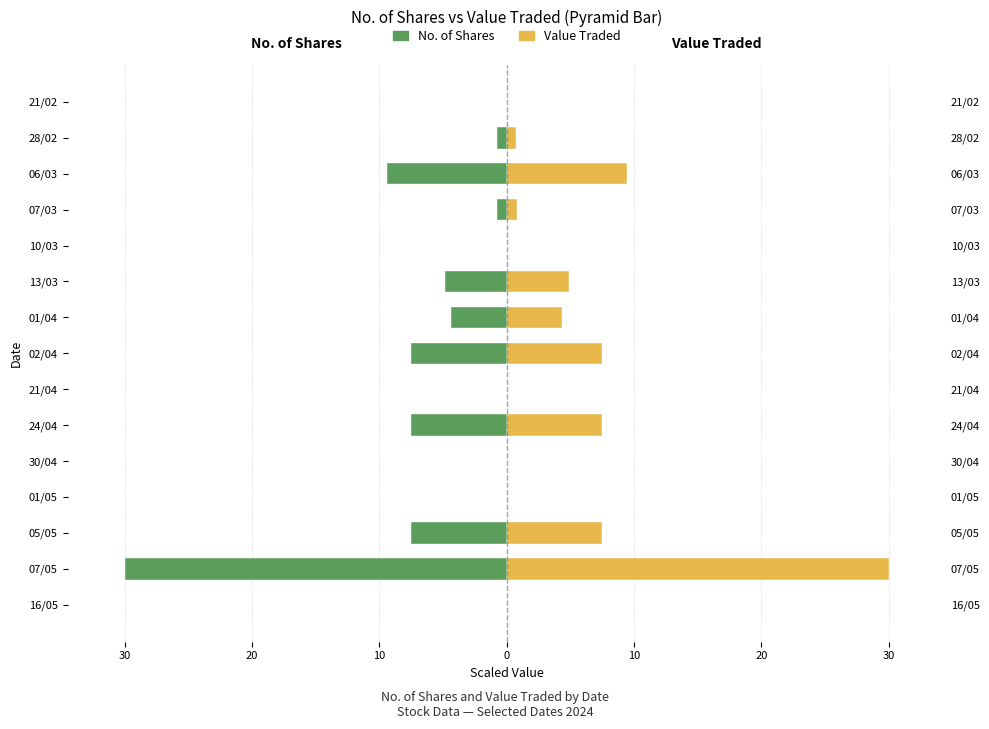

What are all the series names shown in the legend?

No. of Shares, Value Traded